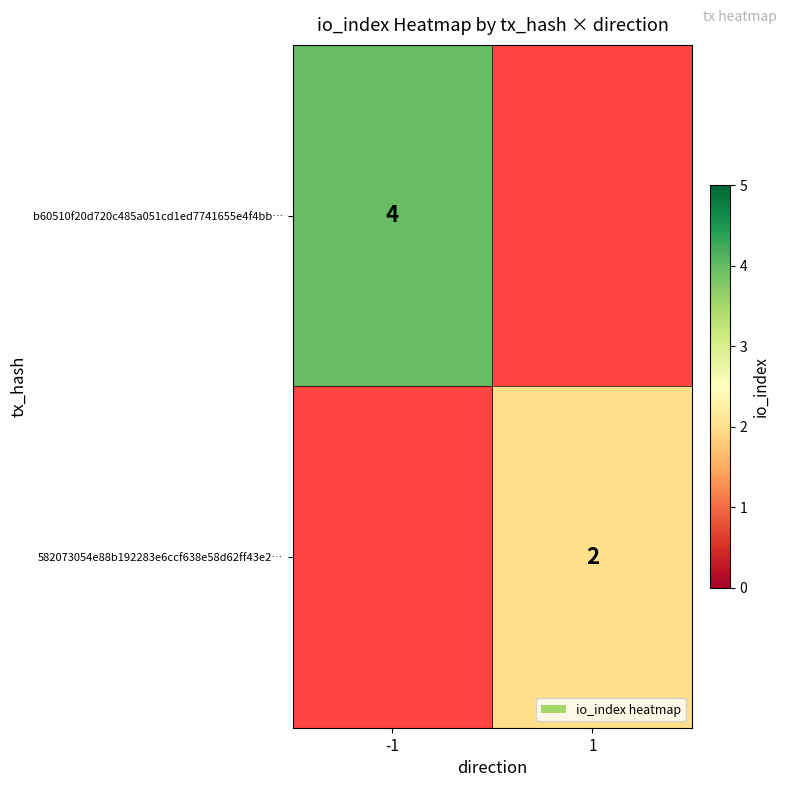

Is it true that b60510f20d720c485a051cd1ed7741655e4f4bb… equals 5 at -1?

False